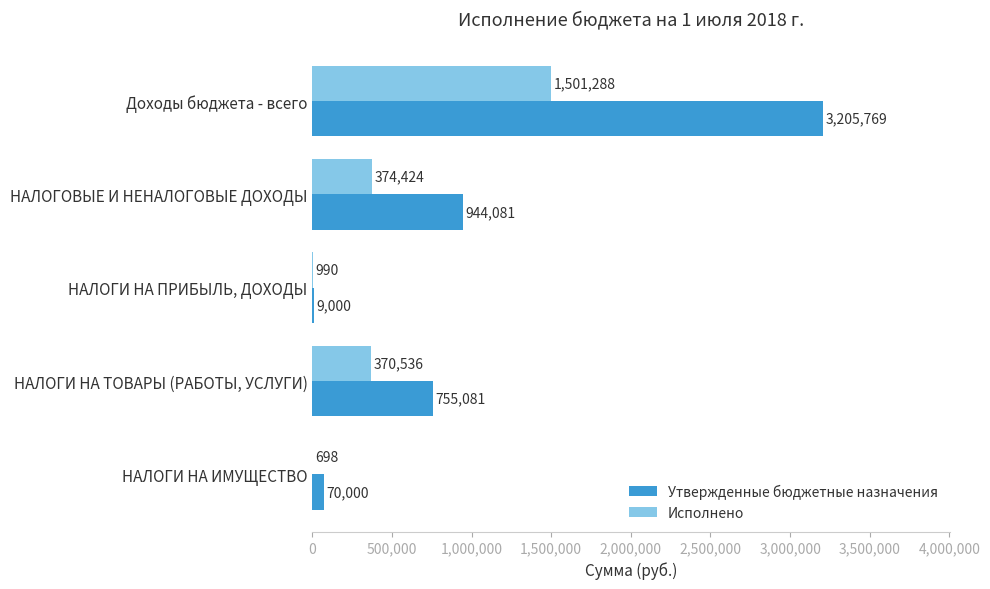

Is it true that Исполнено equals 1501288.1 at Доходы бюджета - всего?

True